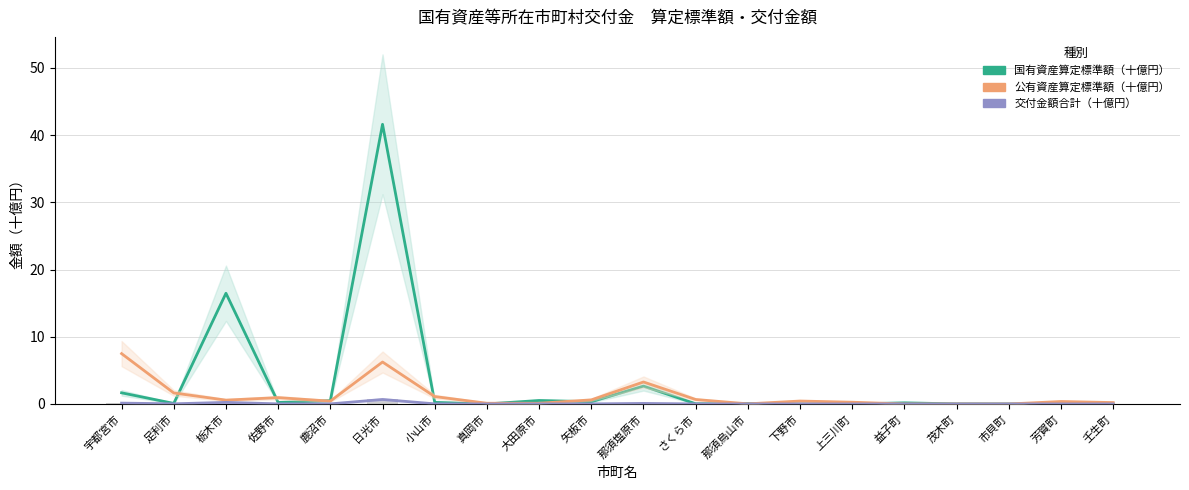

How many values in 公有資産算定標準額（十億円） are above zero?

19